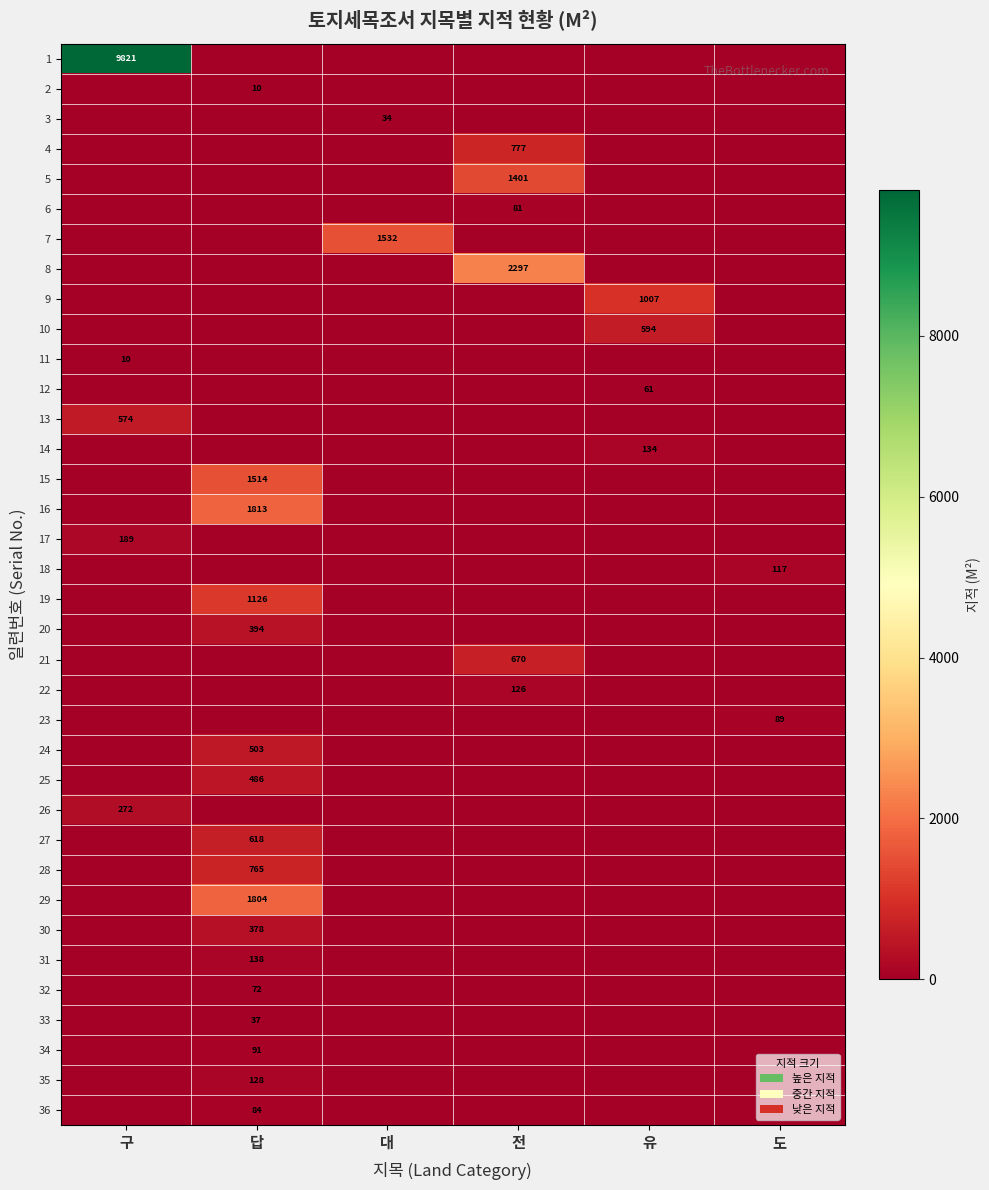

Is it true that 30 equals 0.0 at 유?

True